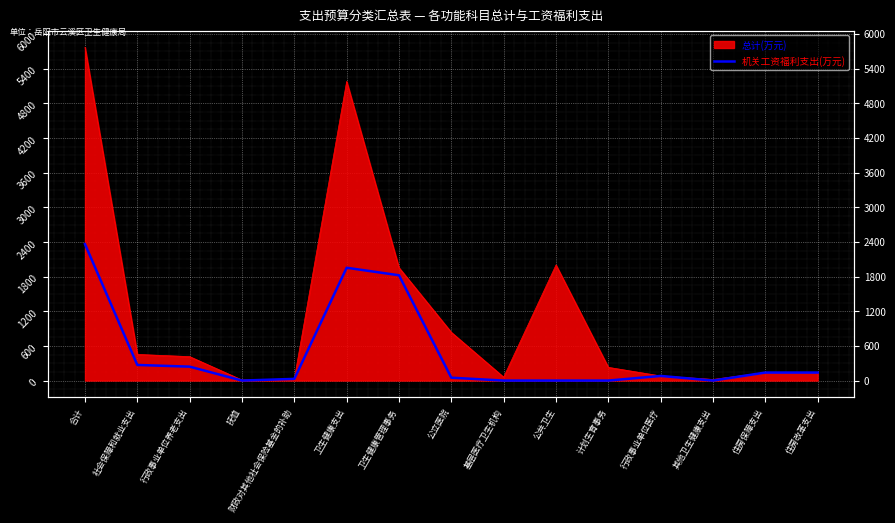

How many interior local peaks (higher than both neighbors) does the data have?

2